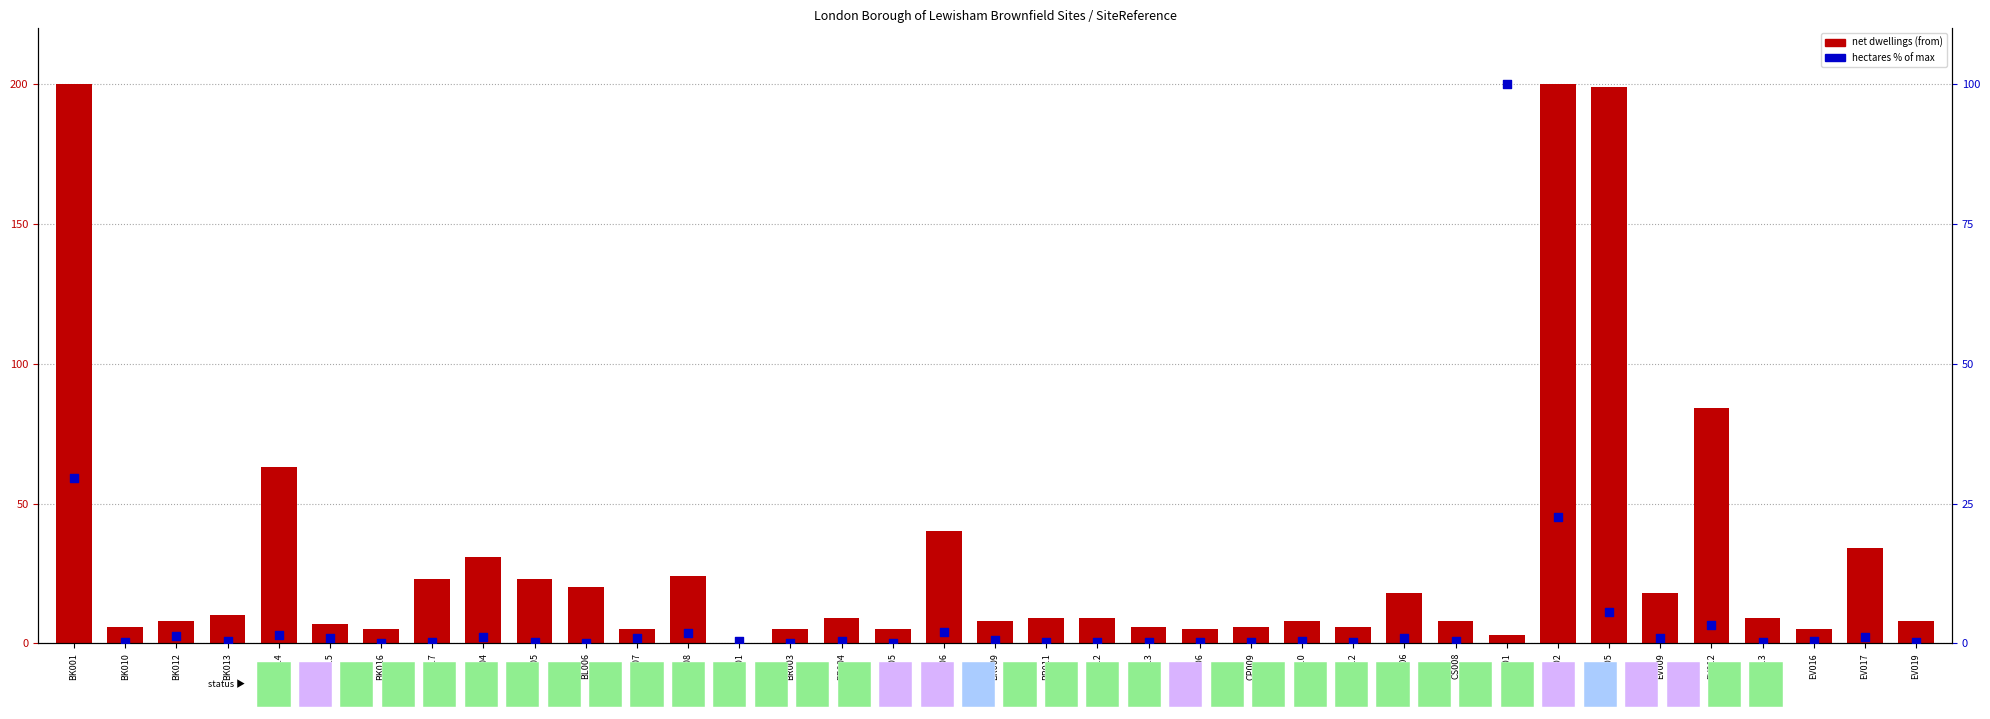

At how many categories does at least one series exceed 121?

3